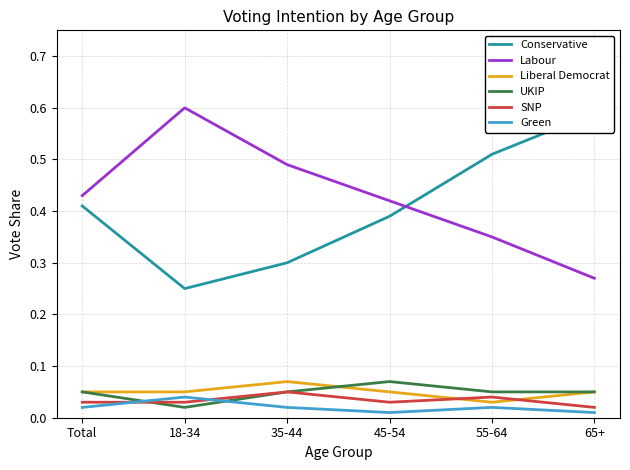

Which series changed the most between Total and 18-34?

Labour